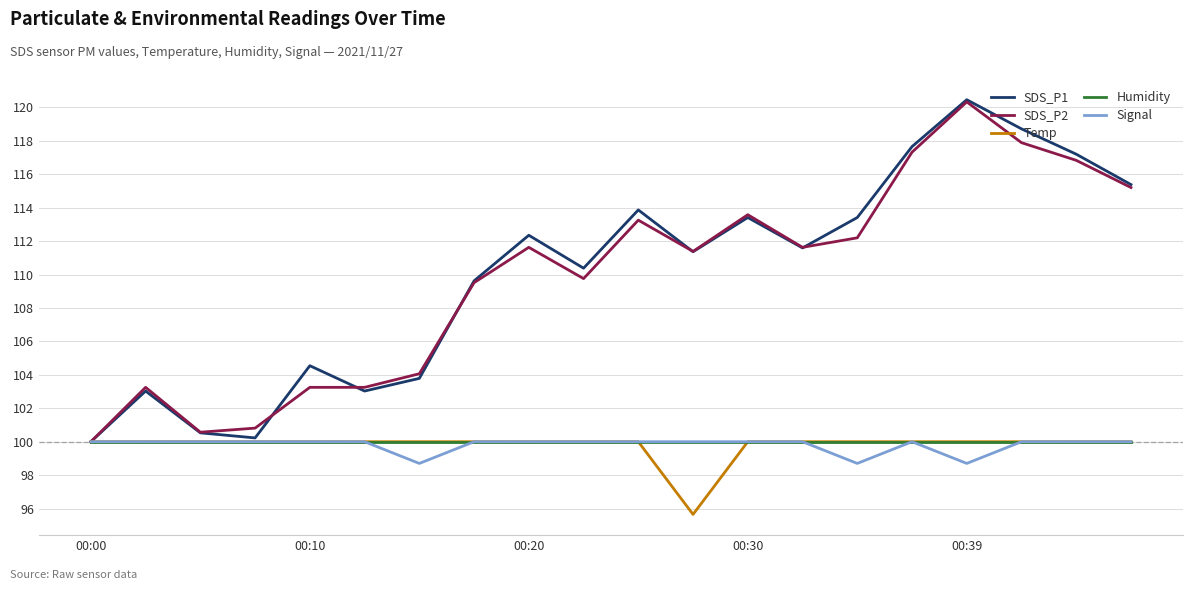

Which series has the largest range (max minus min)?

SDS_P1